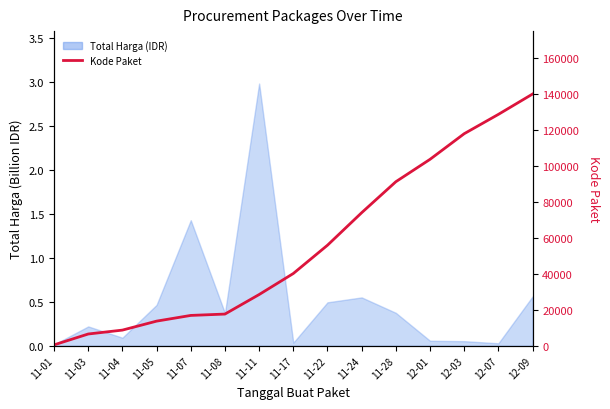

Reading right to left, transcribe all the data shown in this chart.

139817	128516	117783	103541	91101	73894	55826	40112	28425	17580	16823	13652	8668	6503	464